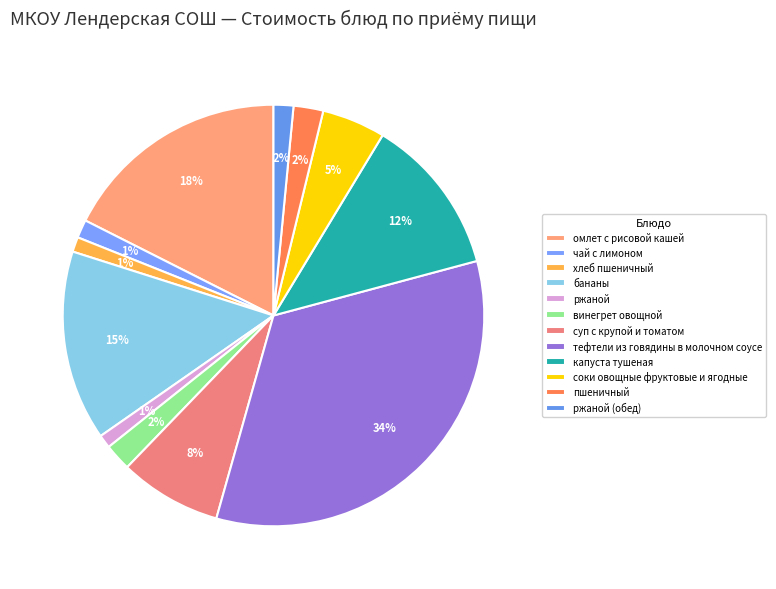

Does капуста тушеная account for over 50% of the chart?

No